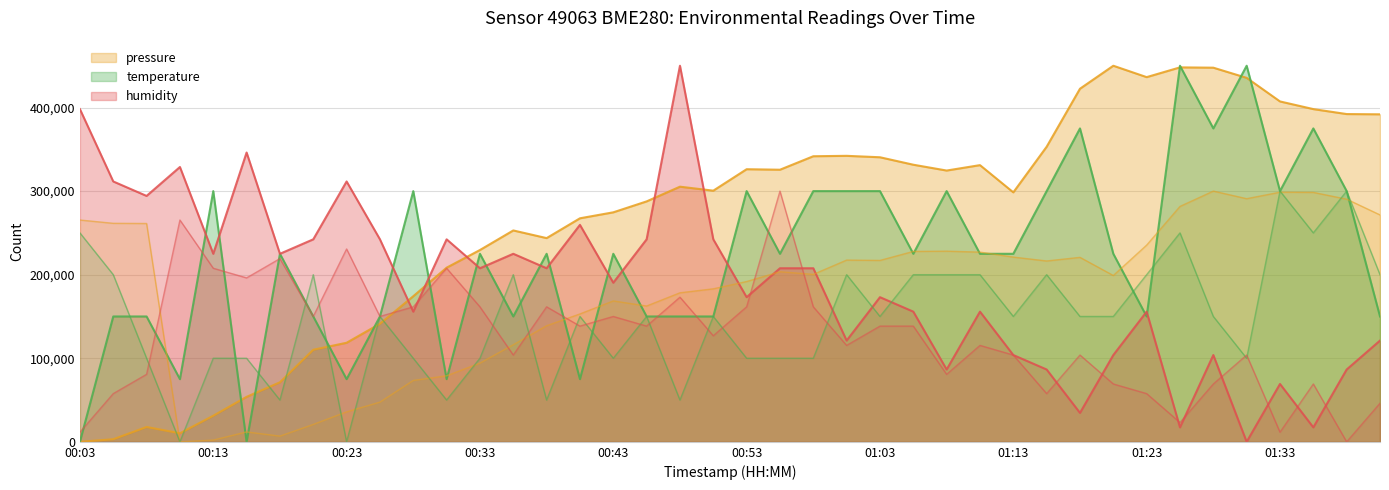

Where is temperature nearest to the value 225000?

00:18